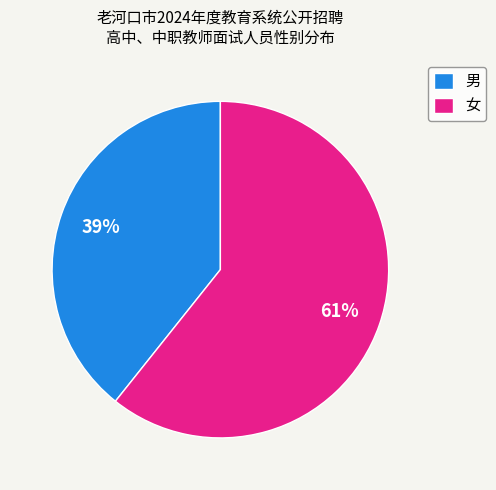

To the nearest percent, what is the combined percentage of 女 and 男?

100%